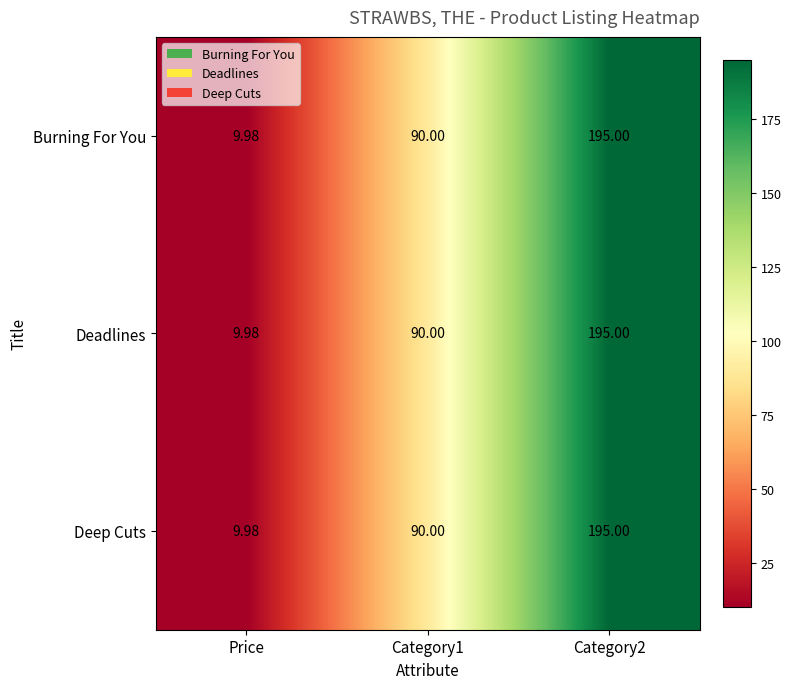

Which category has the lowest value in the Deep Cuts series?

Price